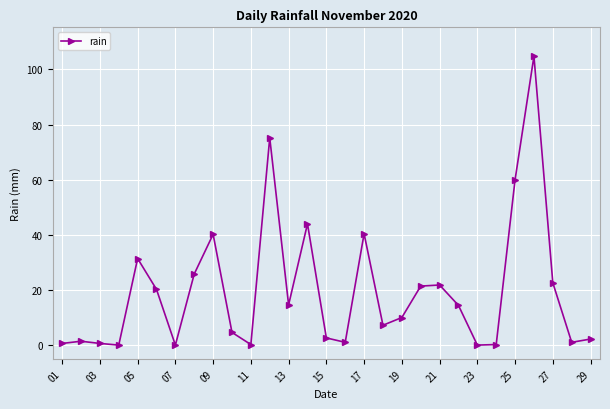

How many points are higher than both their immediate neighbors (excluding endpoints)?

8